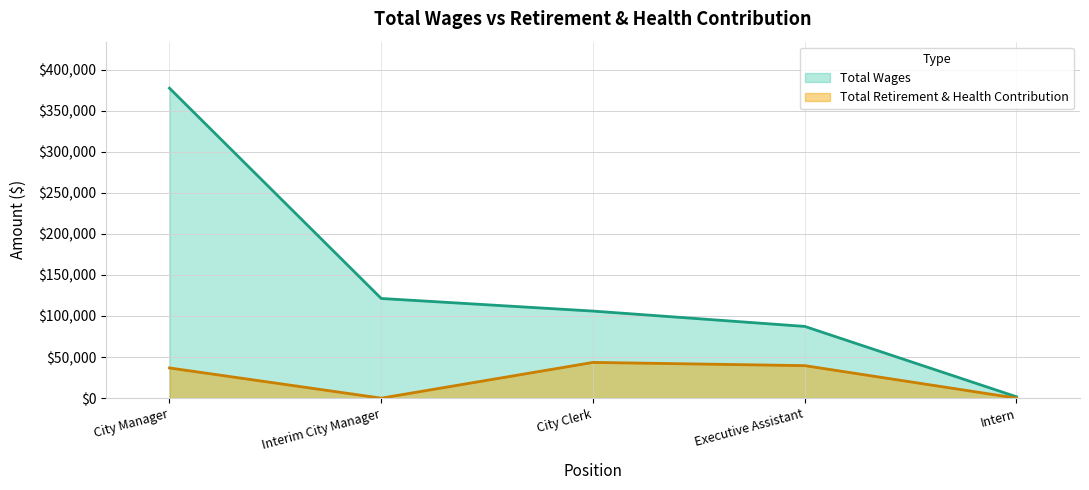

Where is the first local maximum for Total Retirement & Health Contribution?

City Clerk